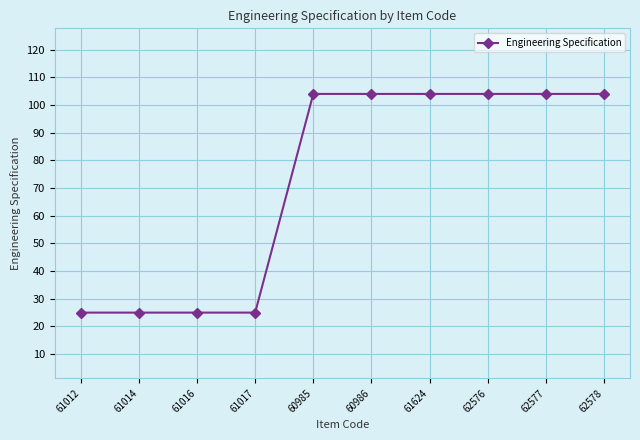

Reading left to right, transcribe all the data shown in this chart.

25	25	25	25	104	104	104	104	104	104